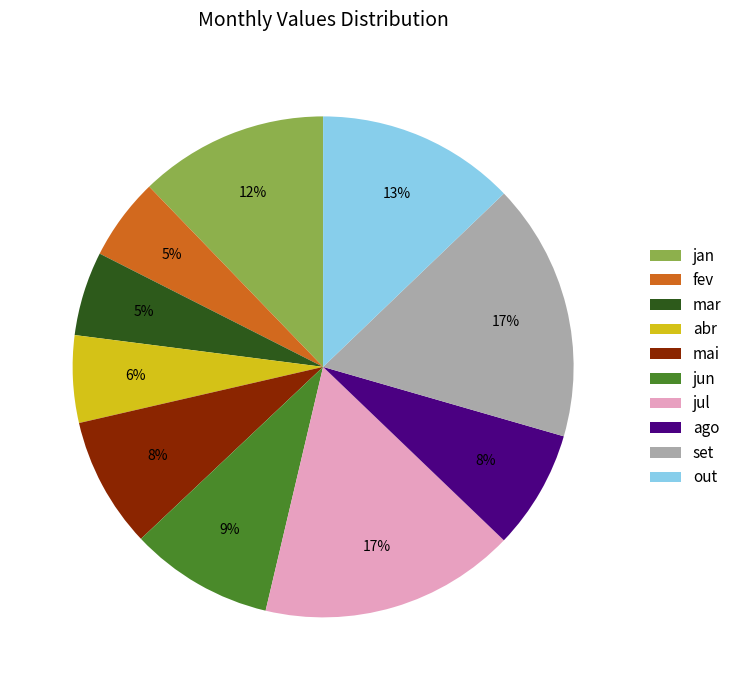

Does any single category account for the majority?

No